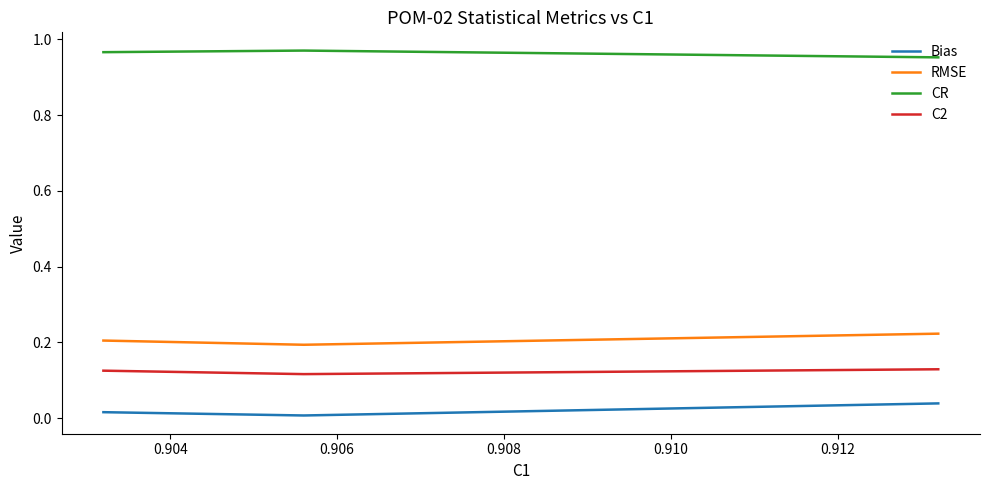

List the series in order of their peak value, highest first.

CR, RMSE, C2, Bias